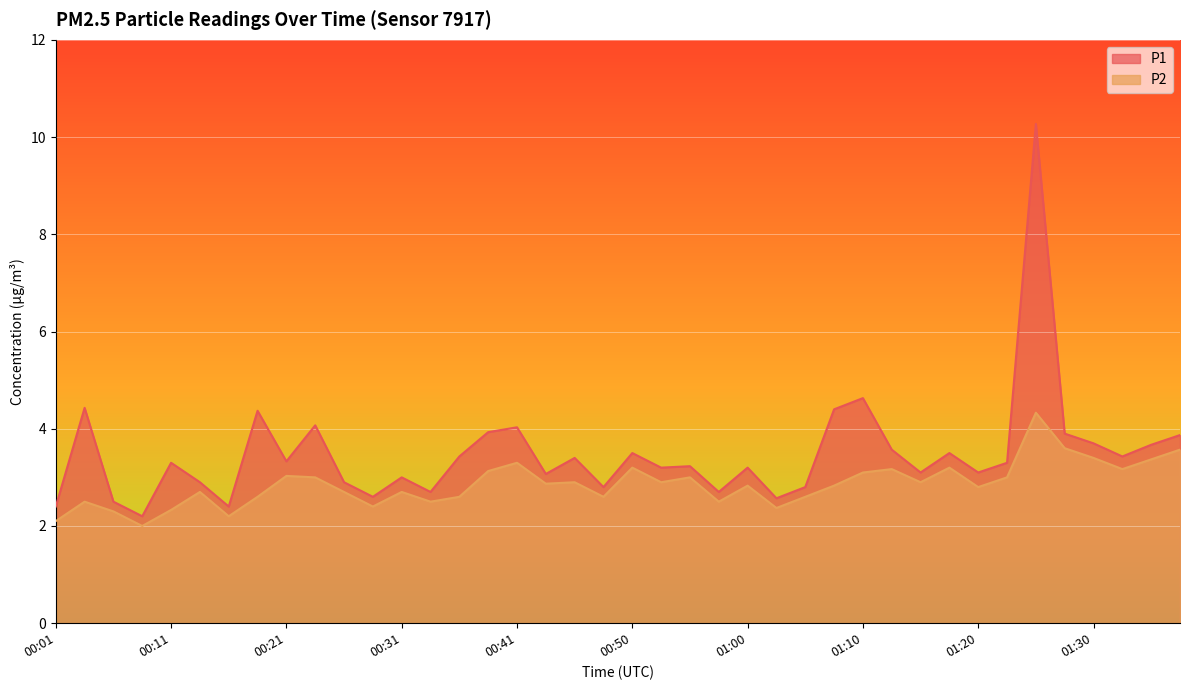

How many interior local peaks does the P1 series have?

13